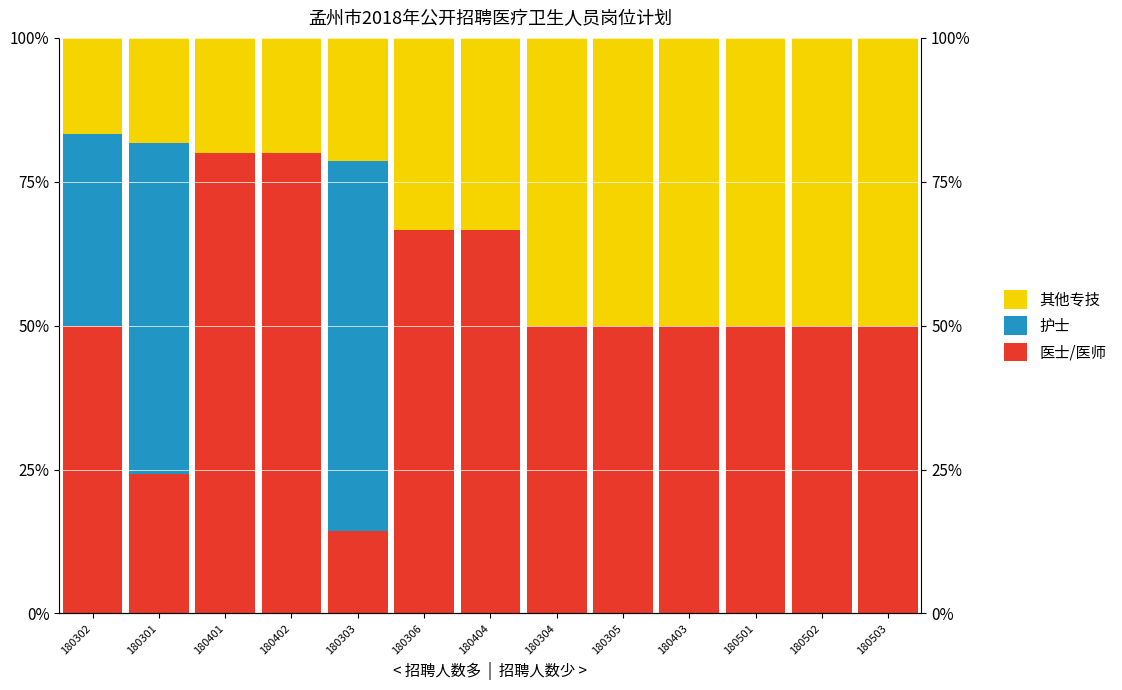

How many groups of bars are there?

13